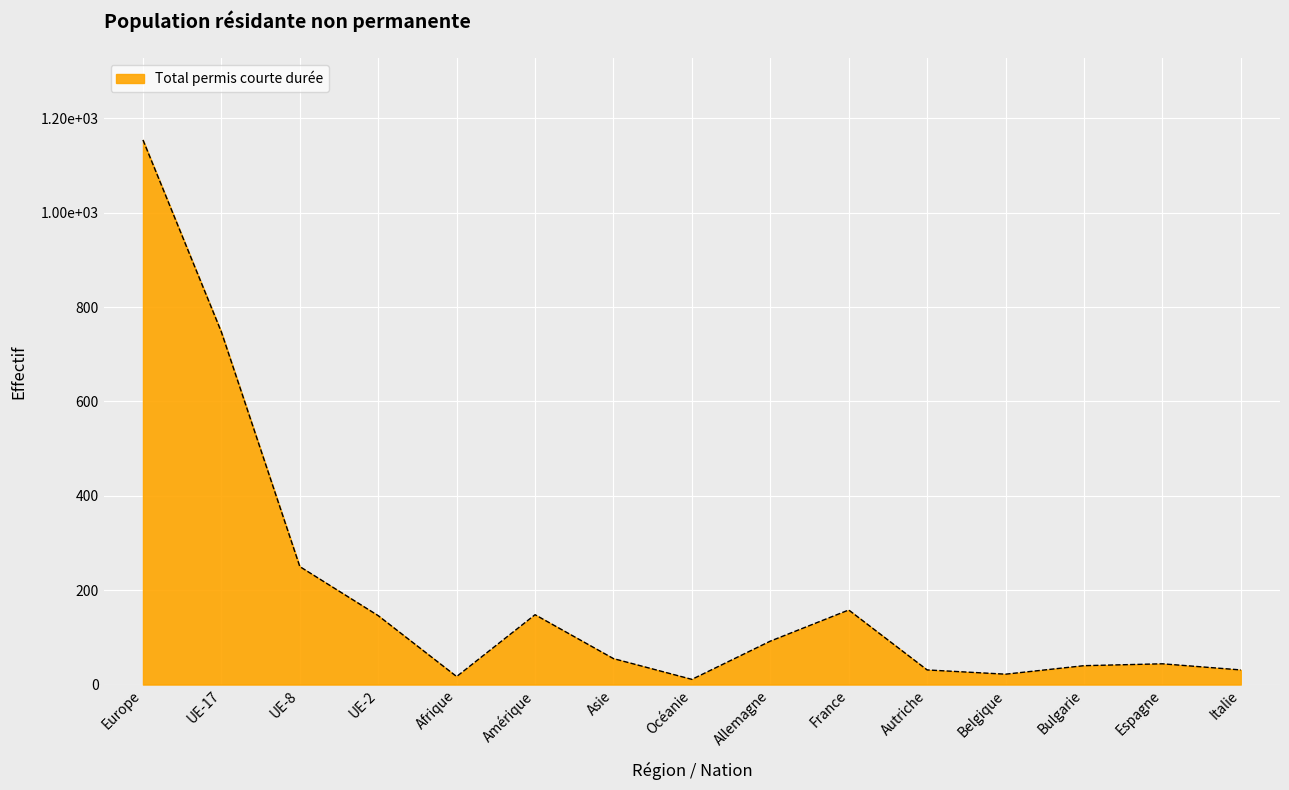

Does the chart display data point markers on the line(s)?

No